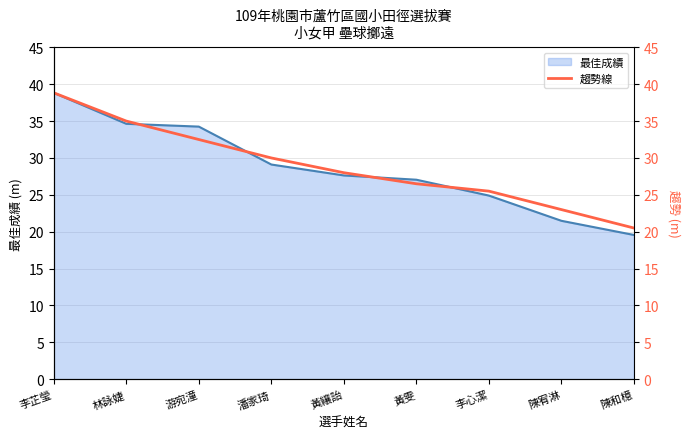

List the labels in order of value, largest first.

李芷瑩, 林詠婕, 游宛潼, 潘家琦, 黃纕詒, 黃雯, 李心潔, 陳宥淋, 陳和檍